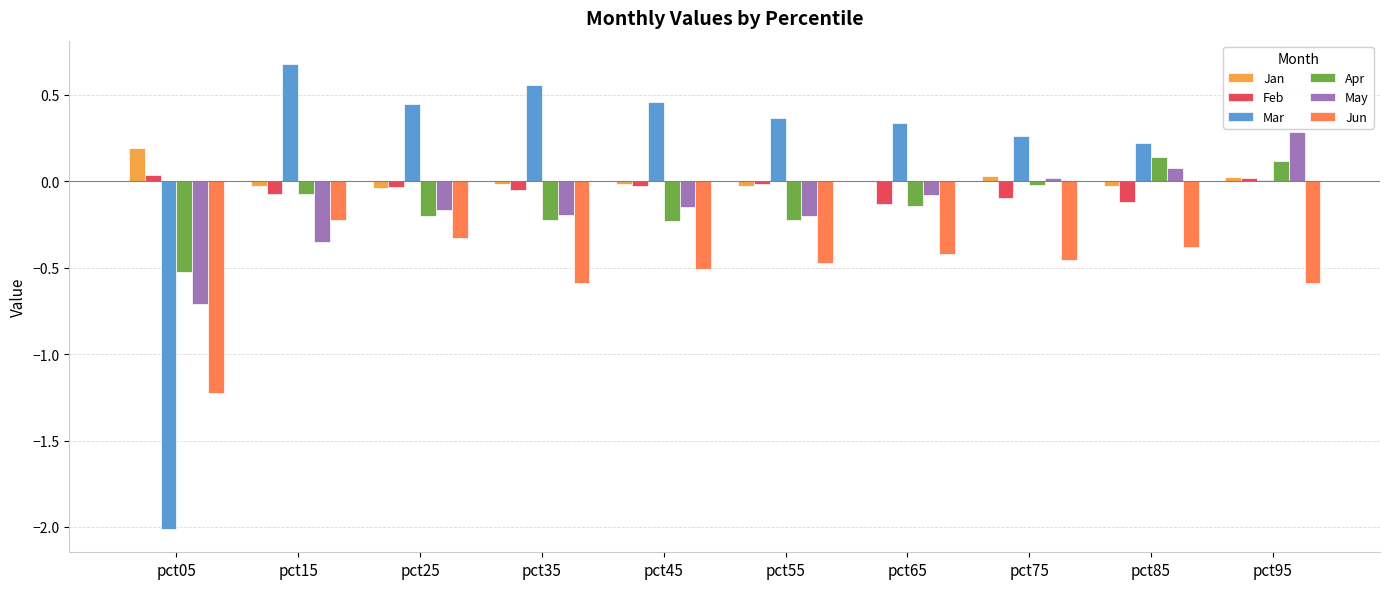

What is the greatest value displayed?

0.7